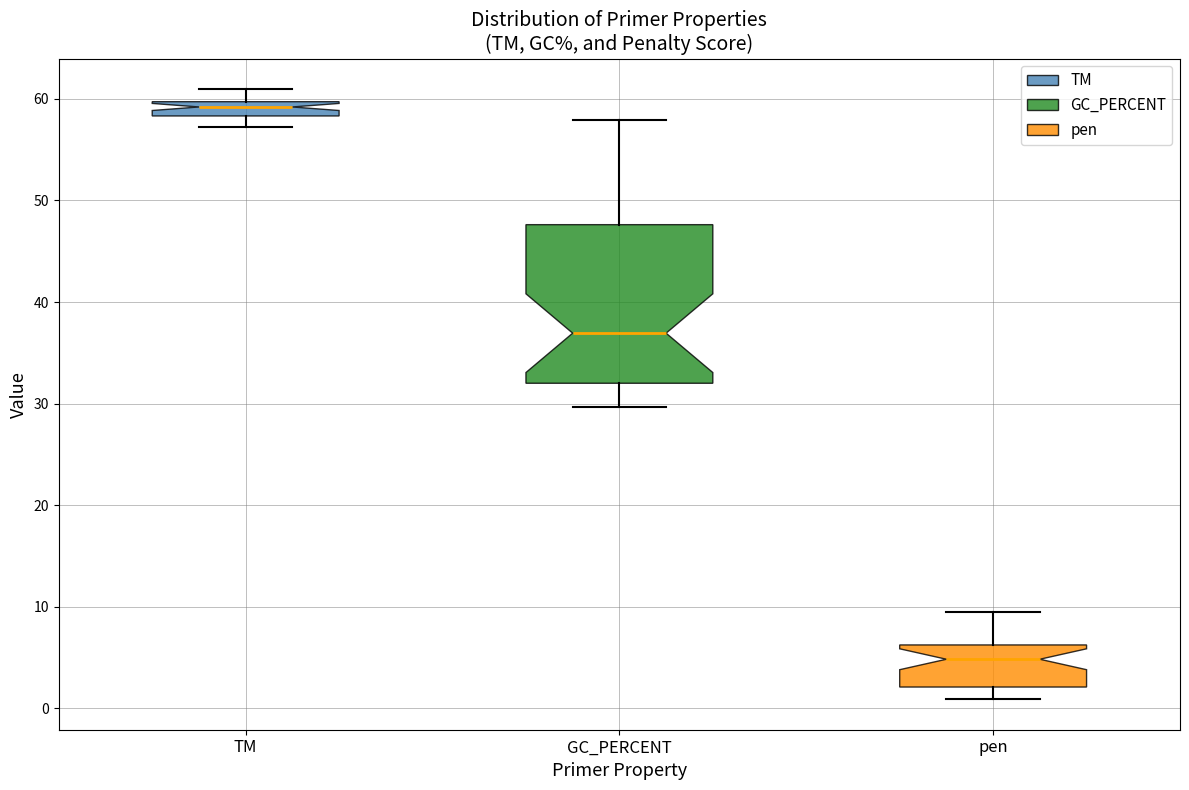

Which box's median line is the highest?

TM